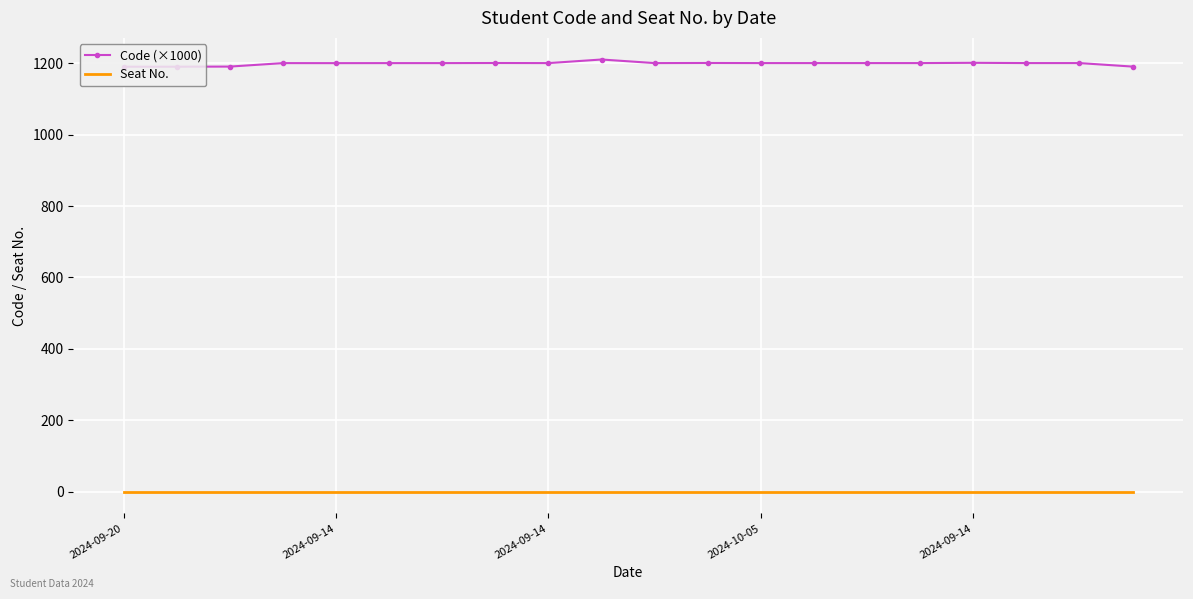

Which series has the largest total across all categories?

Code (×1000)